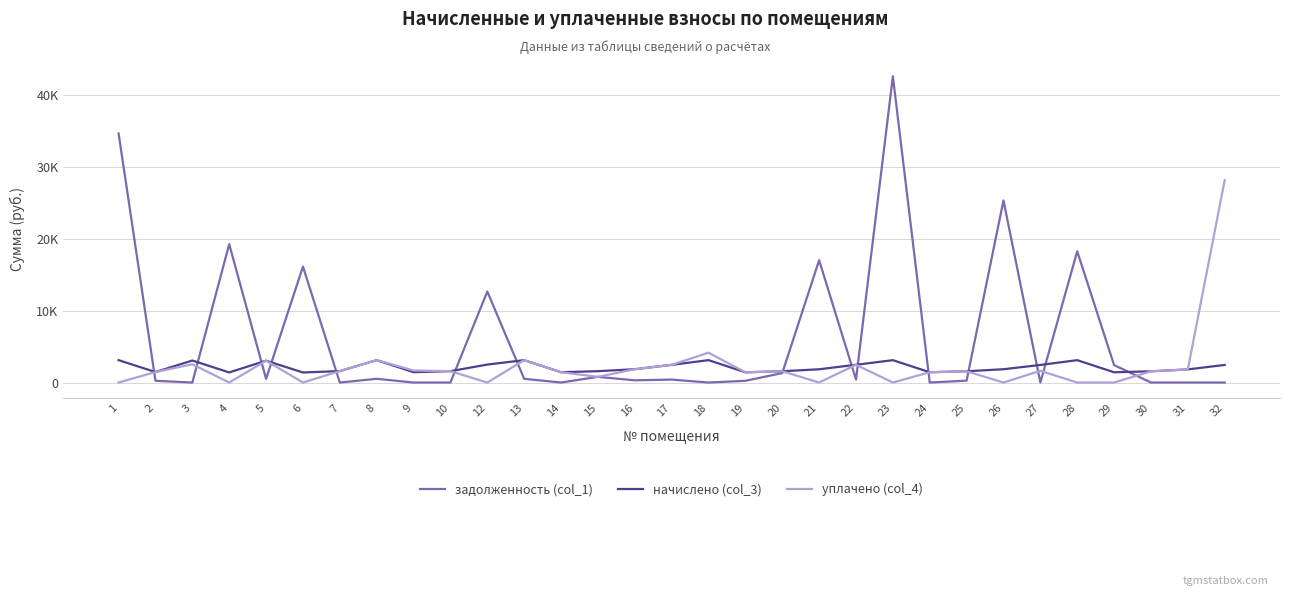

True or false: задолженность (col_1) has a value of 9958.9 at 28.

False